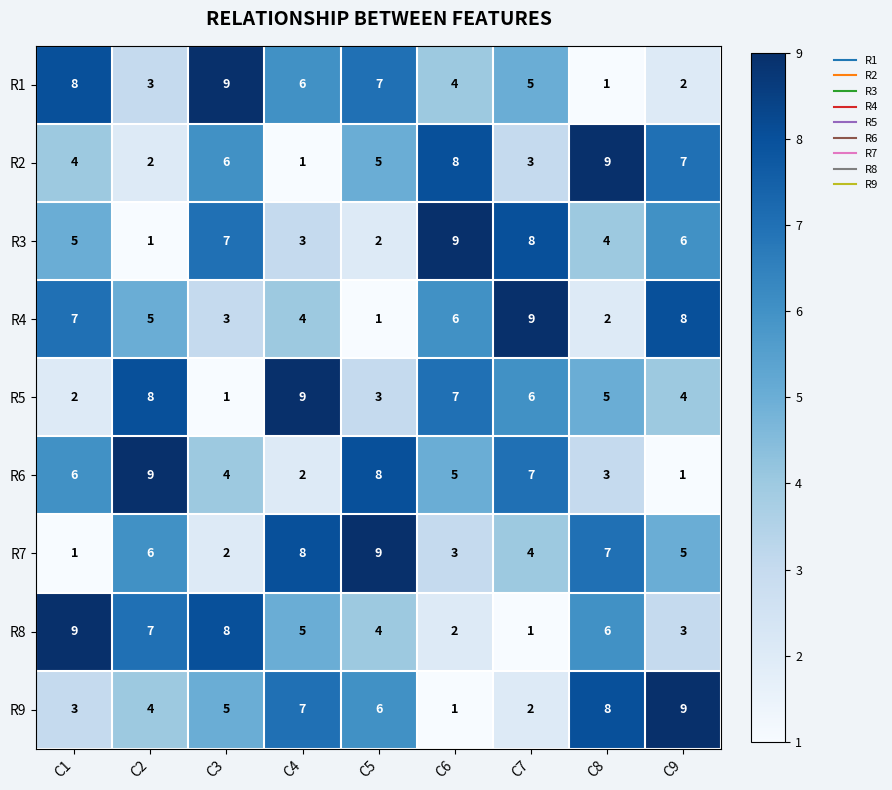

Between C5 and C7, which series saw the biggest shift?

R4